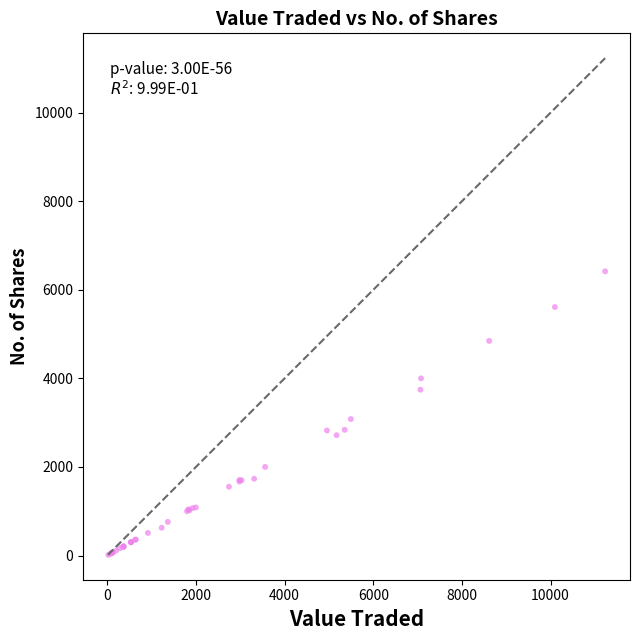

What Y value in the scatter plot is closest to 3215?

3081